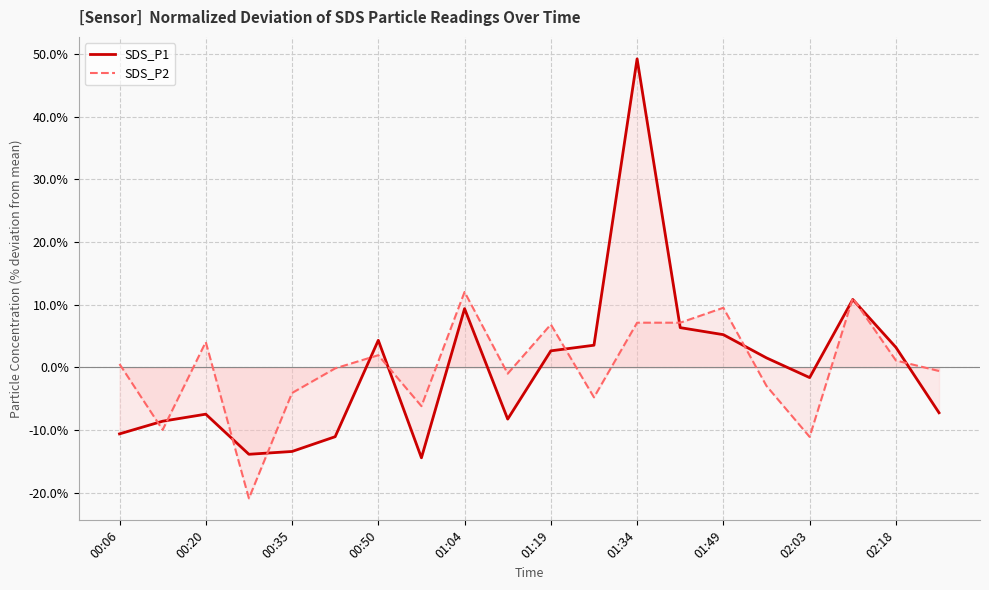

True or false: SDS_P1 has a value of 2.7 at 01:19.

True